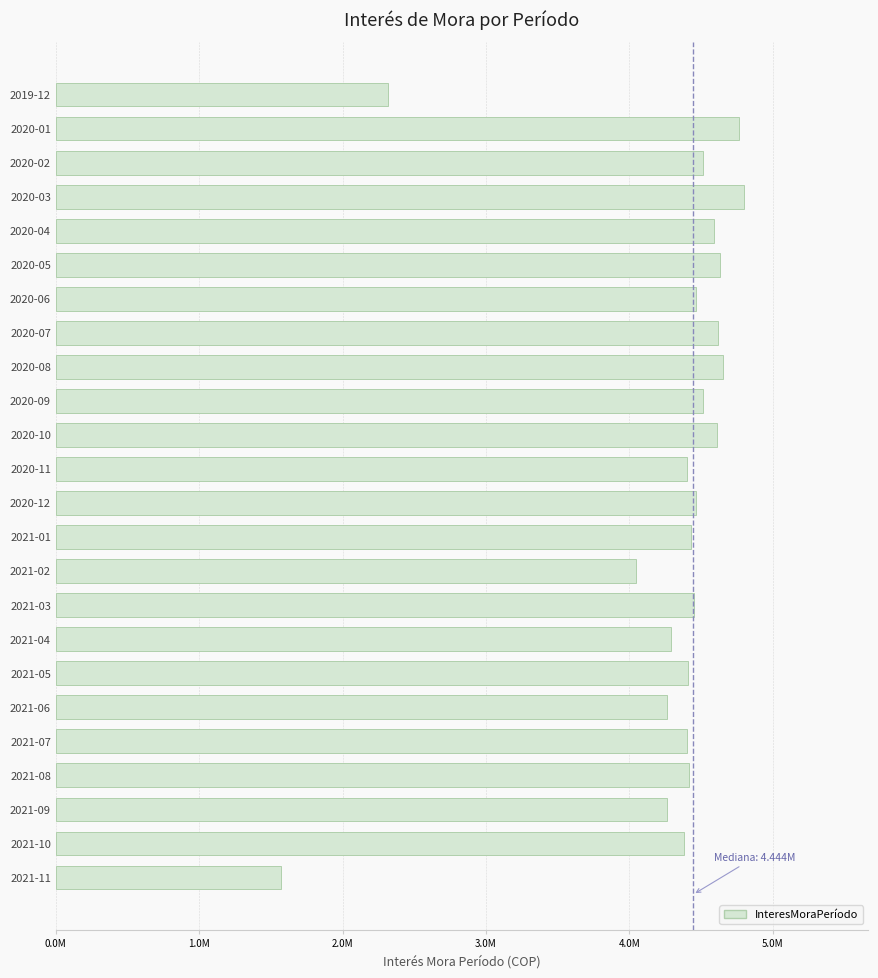

How many data points are above 4453932?

12